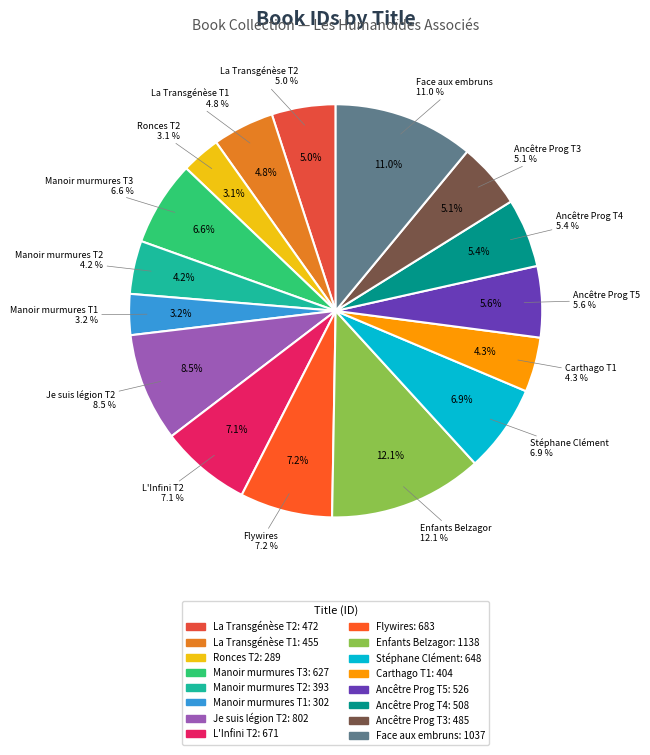

What is the ratio of the value at rank:1(802) to the value at rank:-(393)?

2.0